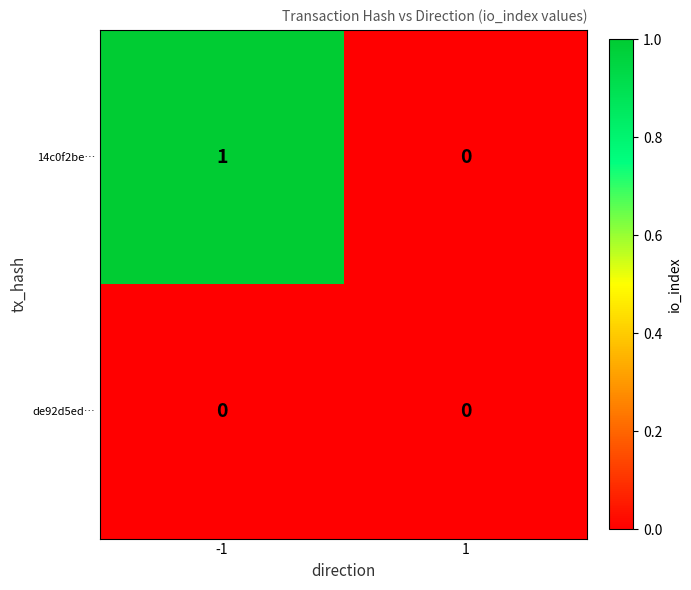

Reading left to right, what are all the values shown in this chart?

14c0f2be…: 1	0
de92d5ed…: 0	0